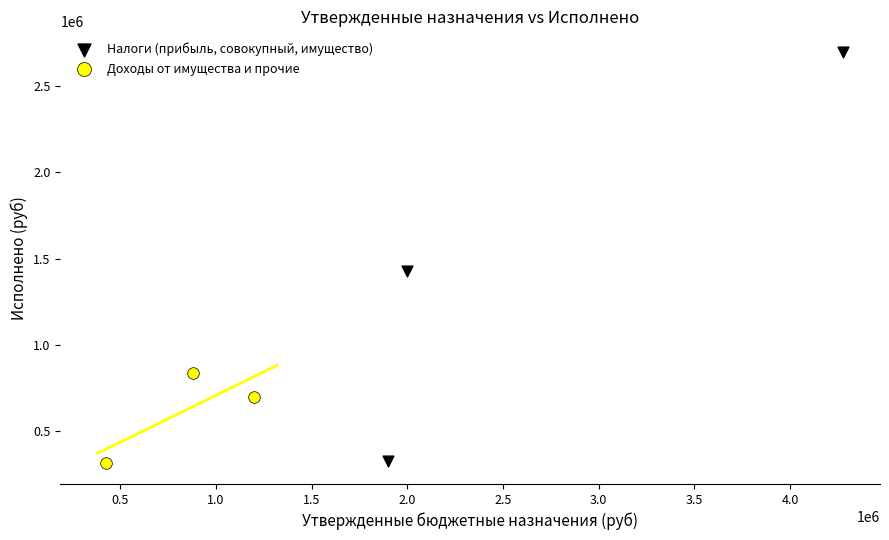

Which series reaches the maximum Y coordinate?

Налоги (прибыль, совокупный, имущество)